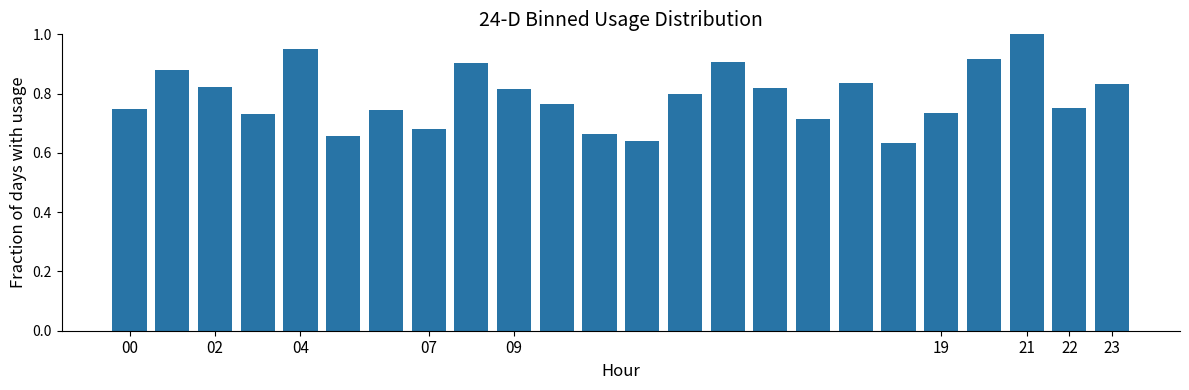

What is the difference between the second highest and minimum values?

0.3